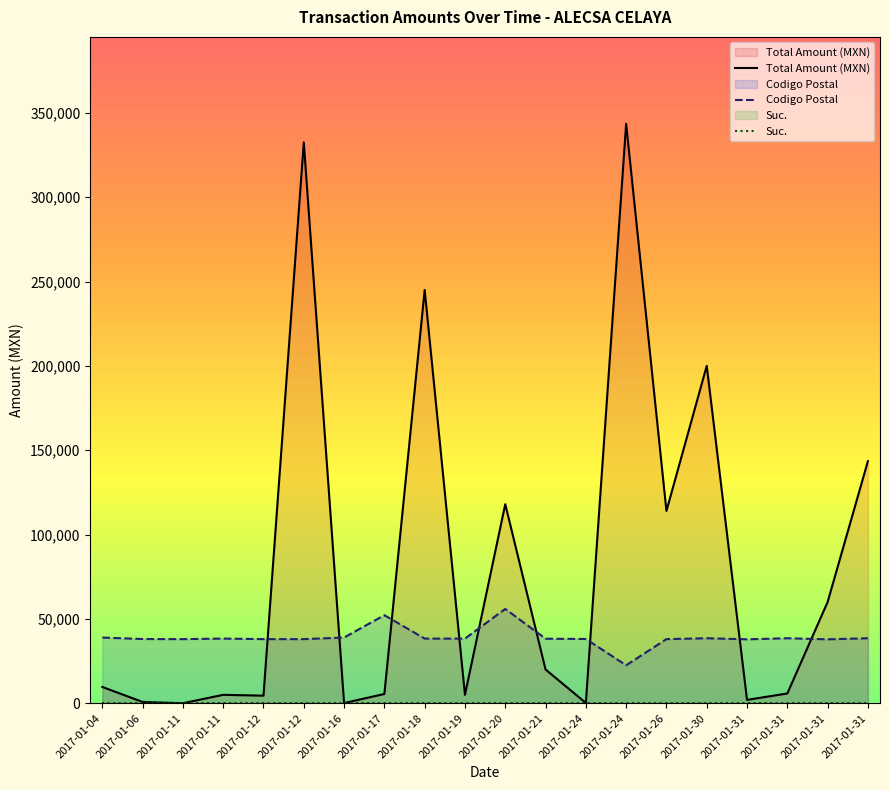

What is the sum of all Total Amount (MXN) values?

1615066.0